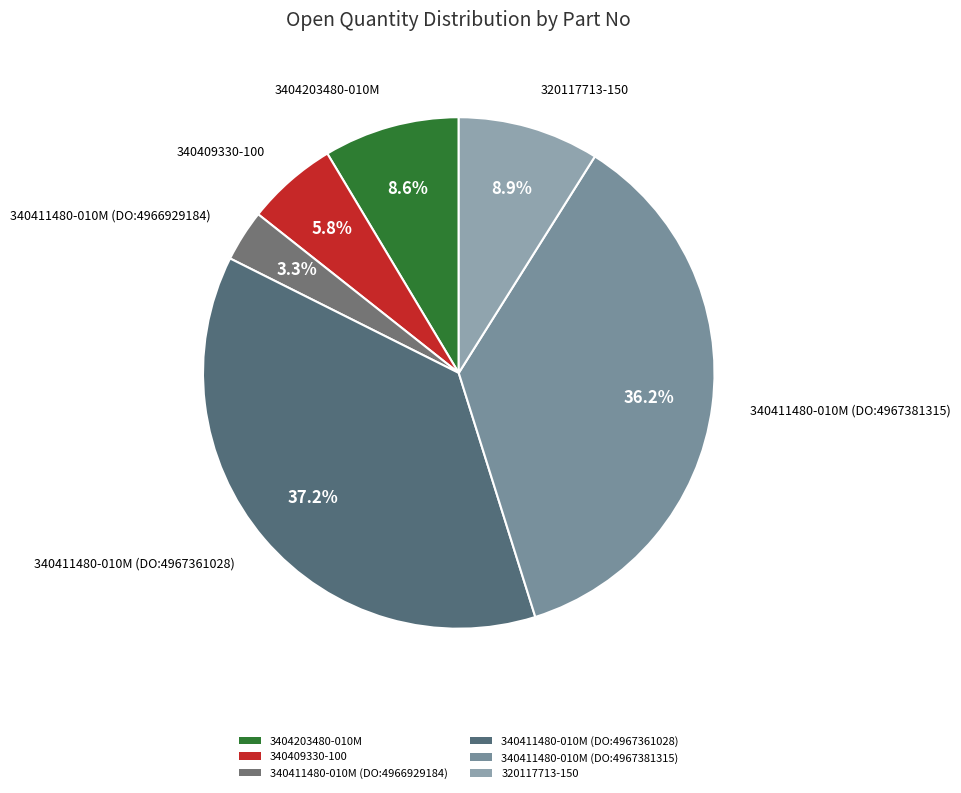

Approximately how many times larger is the value at 320117713-150 compared to 340411480-010M (DO:4966929184)?

2.7